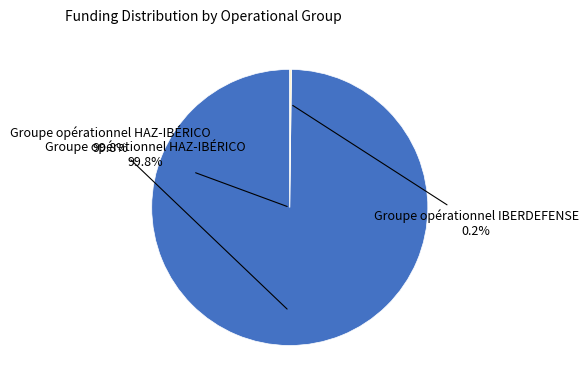

What is the smallest slice in the pie chart?

Groupe opérationnel IBERDEFENSE